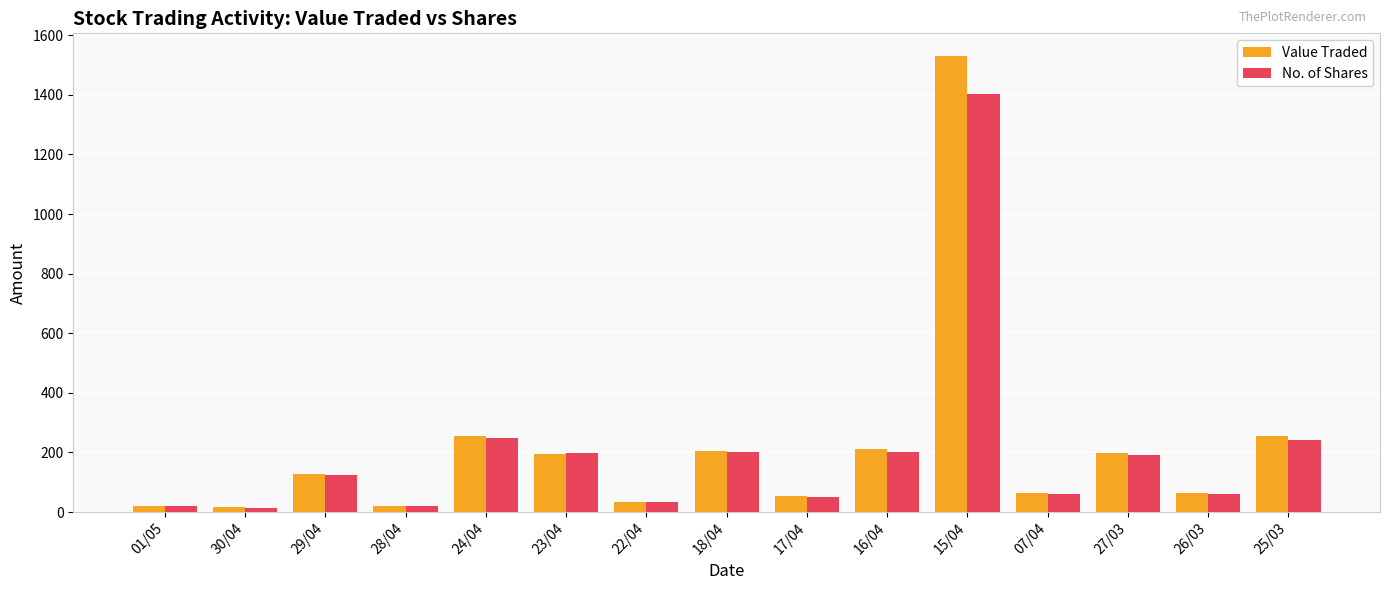

How many bars are there in each group?

2